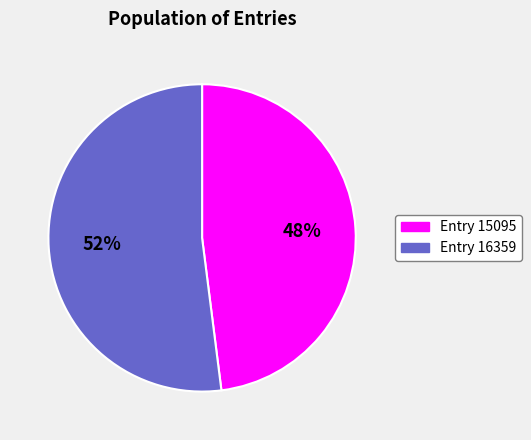

What is the majority slice?

Entry 16359